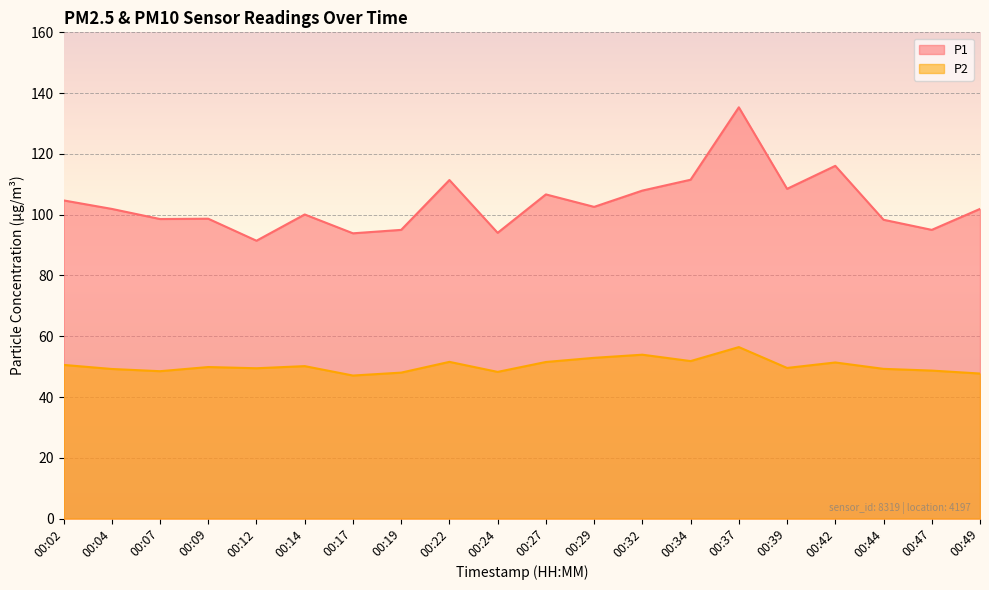

Reading left to right, what are all the values shown in this chart?

P1: 00:02=104.7	00:04=101.9	00:07=98.6	00:09=98.7	00:12=91.4	00:14=100.1	00:17=93.9	00:19=95.0	00:22=111.4	00:24=94.0	00:27=106.7	00:29=102.6	00:32=107.9	00:34=111.5	00:37=135.3	00:39=108.5	00:42=116.1	00:44=98.3	00:47=95.0	00:49=101.9
P2: 00:02=50.6	00:04=49.2	00:07=48.5	00:09=49.9	00:12=49.5	00:14=50.2	00:17=47.1	00:19=48.0	00:22=51.6	00:24=48.3	00:27=51.5	00:29=52.9	00:32=53.9	00:34=51.8	00:37=56.4	00:39=49.6	00:42=51.4	00:44=49.3	00:47=48.7	00:49=47.7